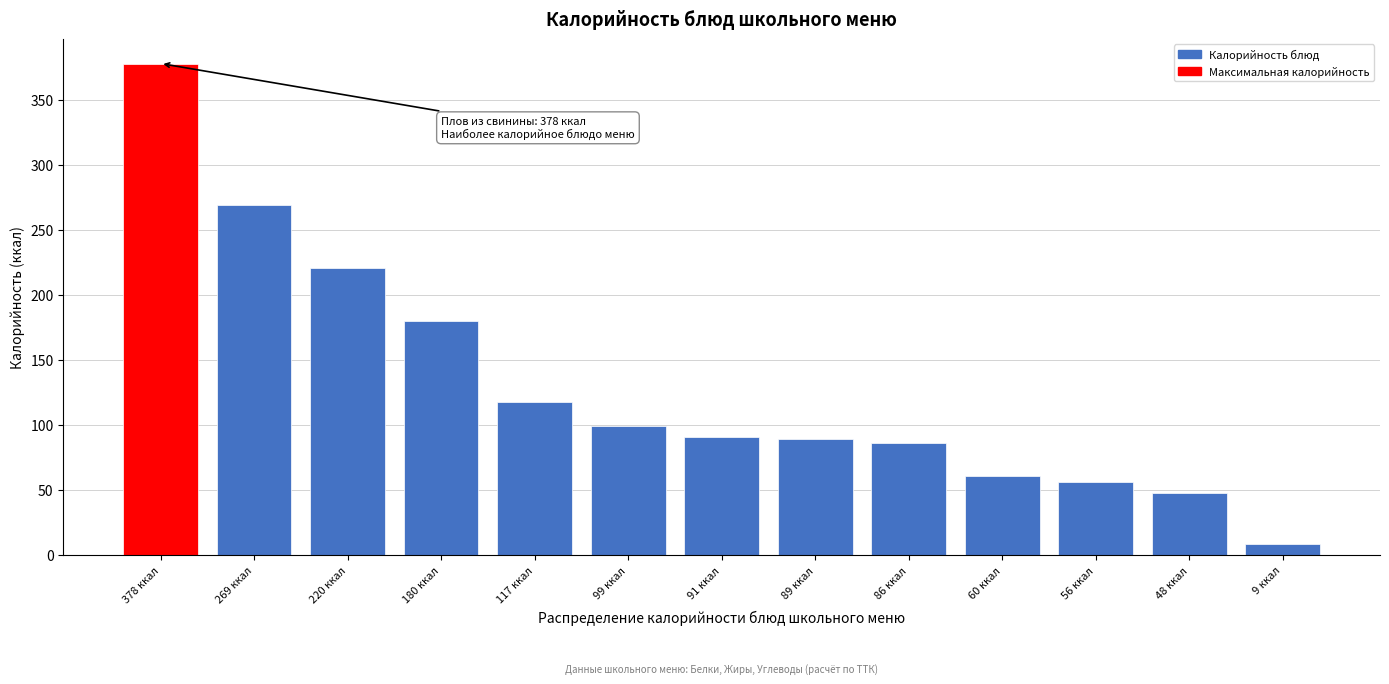

Is it true that the value at 91 ккал is 90.6?

True